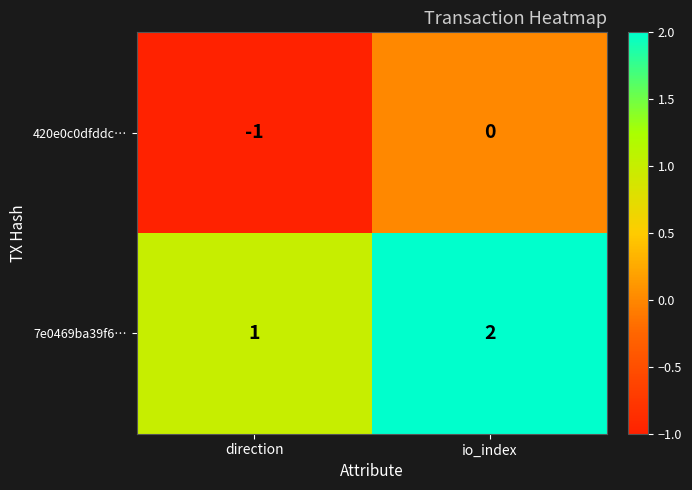

At how many categories does at least one series exceed 0?

2